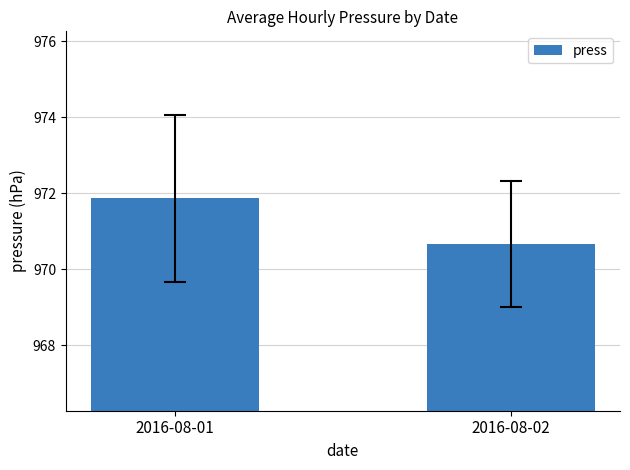

Reading left to right, what are all the values shown in this chart?

971.9	970.7